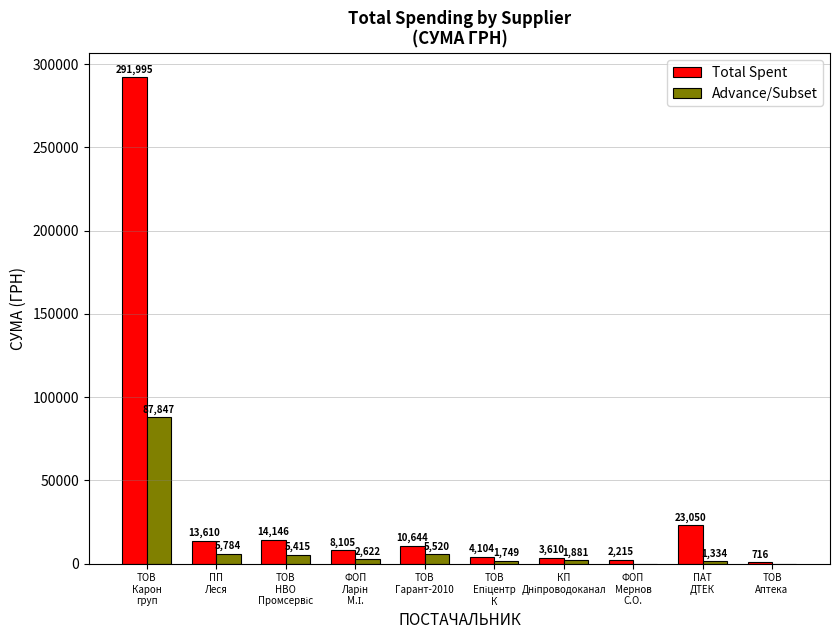

Which series has the largest total across all categories?

Total Spent